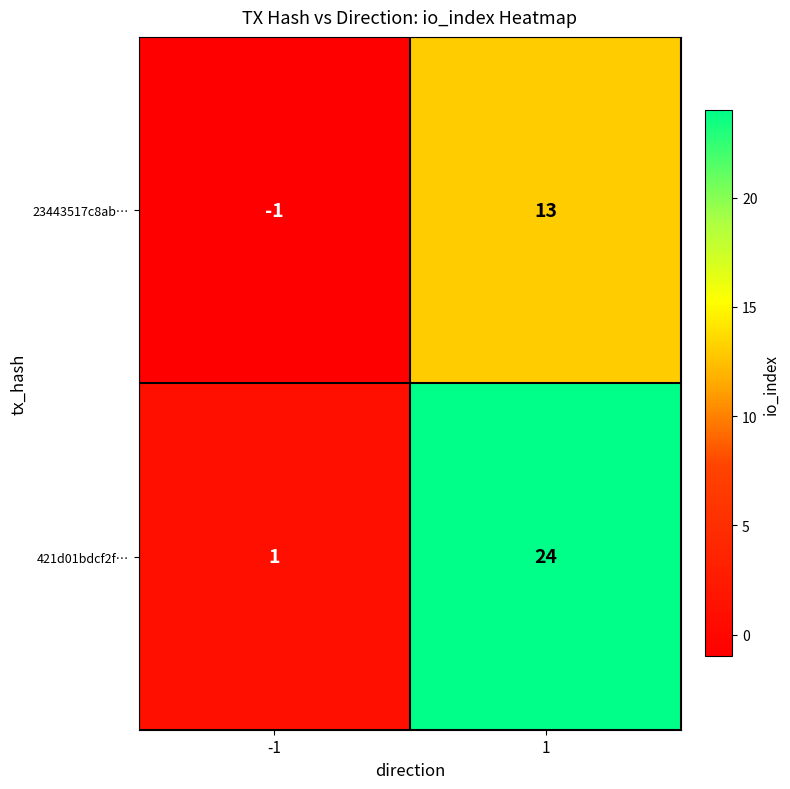

What value does the 421d01bdcf2f… series have at 1, to the nearest 10?

20